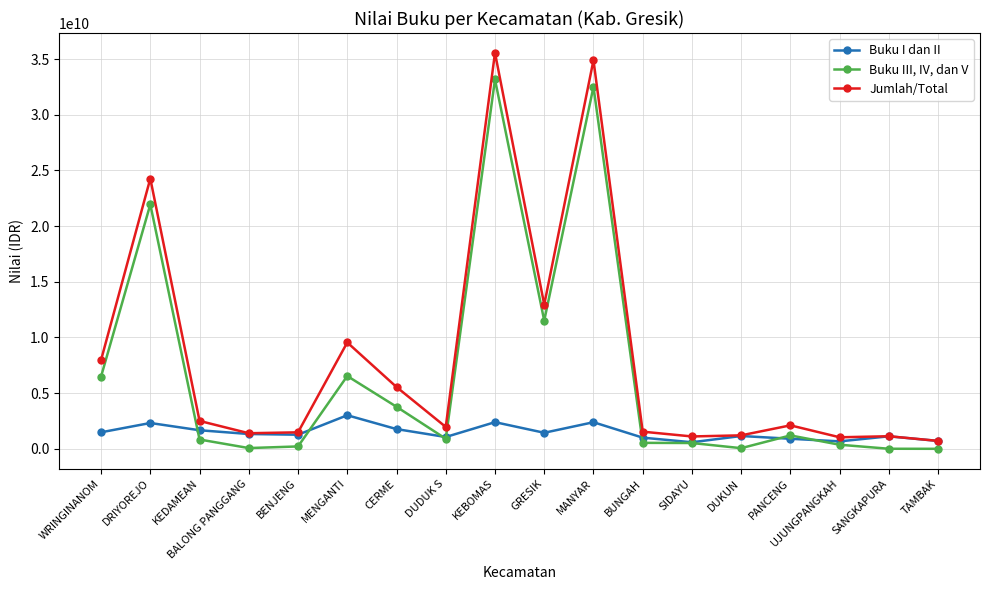

Rank the series at TAMBAK from lowest to highest value.

Buku III, IV, dan V, Buku I dan II, Jumlah/Total